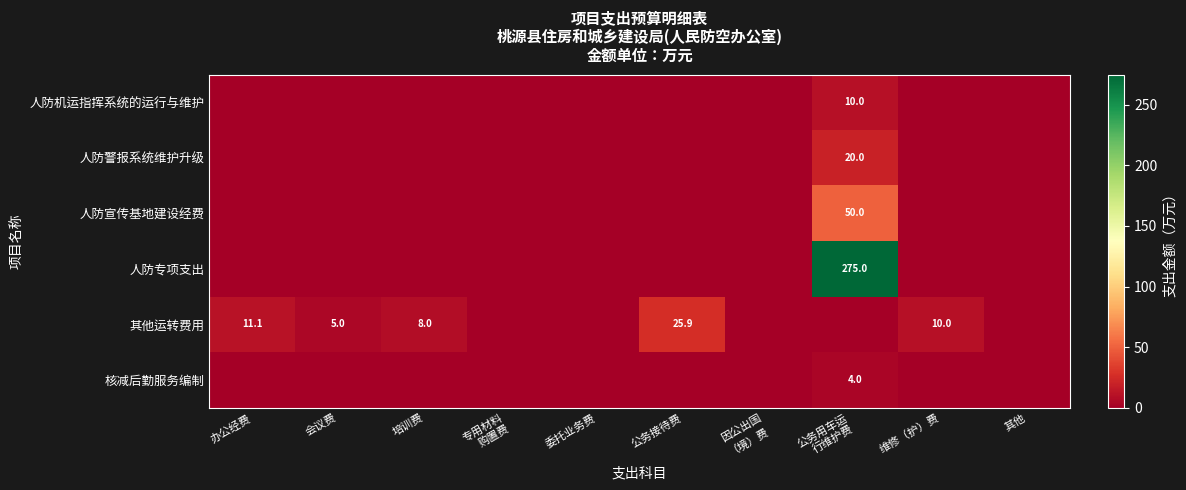

The value of 其他运转费用 at 办公经费 is 11.1. True or false?

True